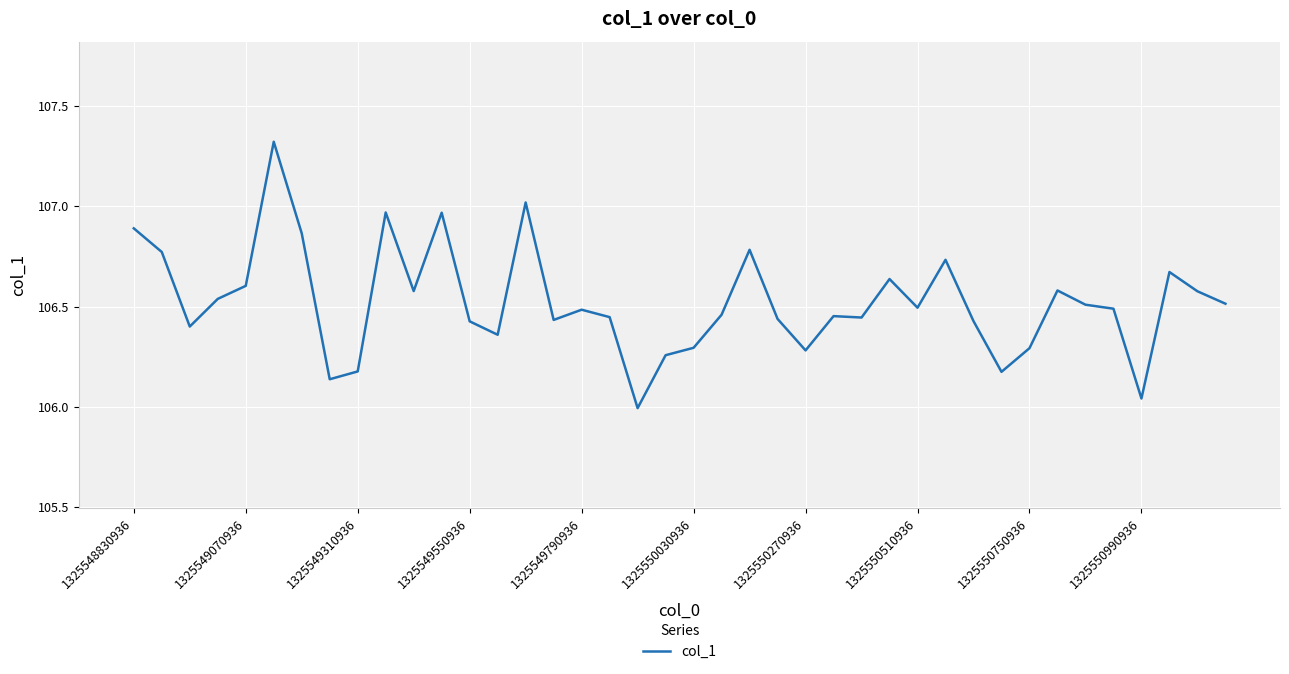

What is the maximum value shown in the chart?

107.3